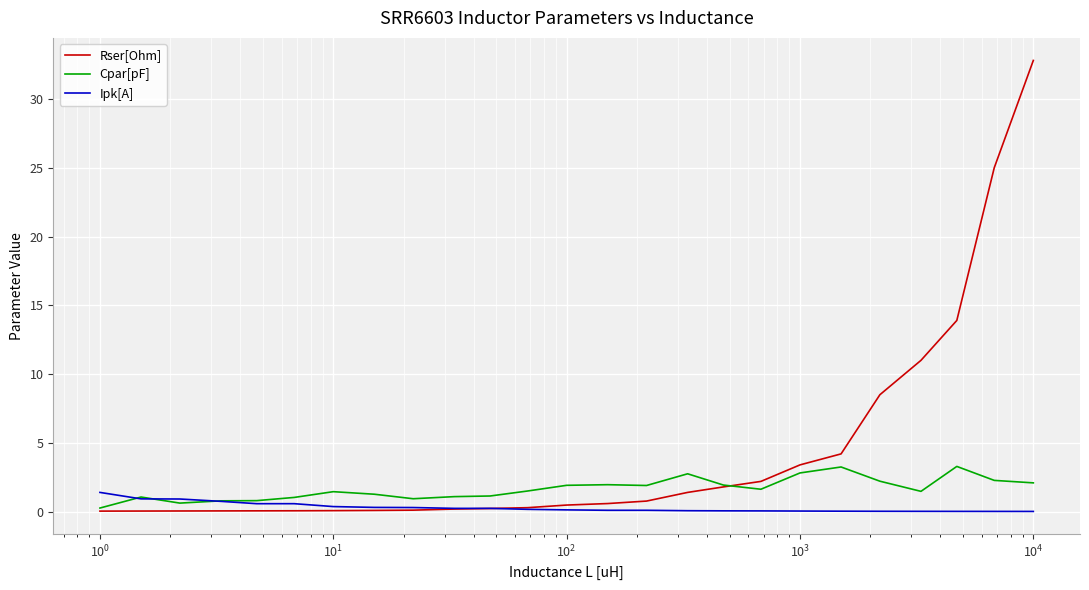

What are all the series names shown in the legend?

Rser[Ohm], Cpar[pF], Ipk[A]